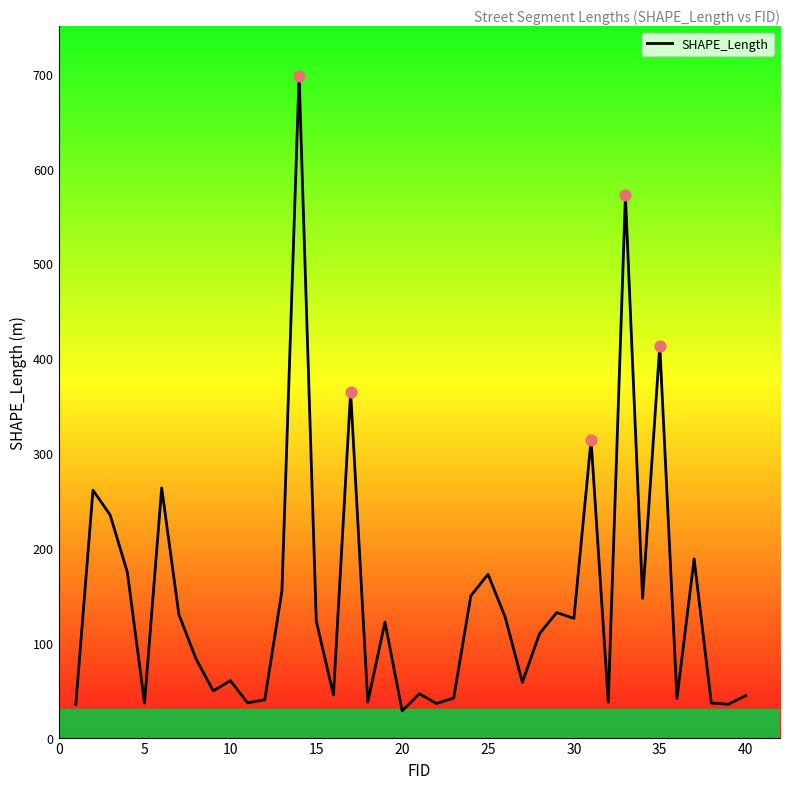

What is the greatest value displayed?

698.1